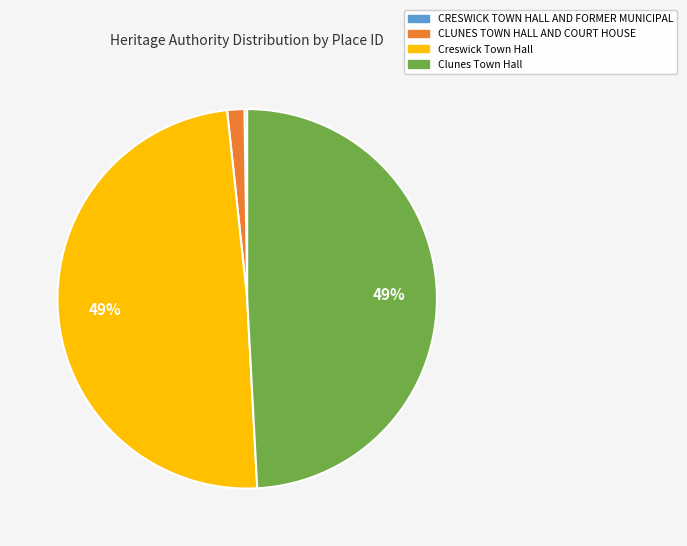

To the nearest percent, what percentage of the pie is Clunes Town Hall?

49%